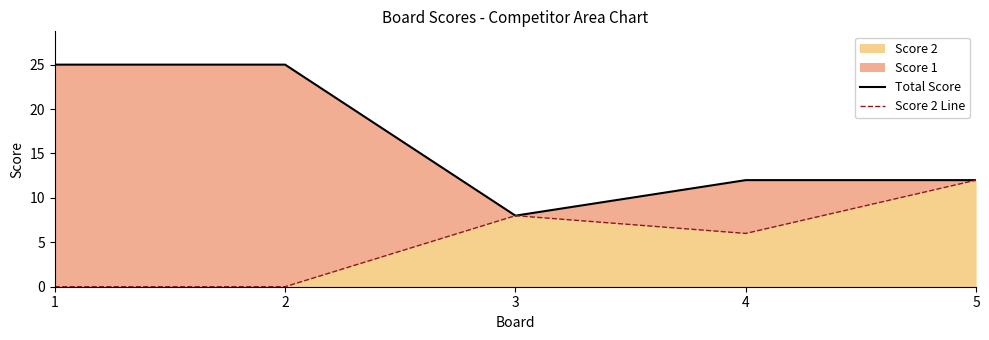

At which label does Score 2 reach its peak?

5